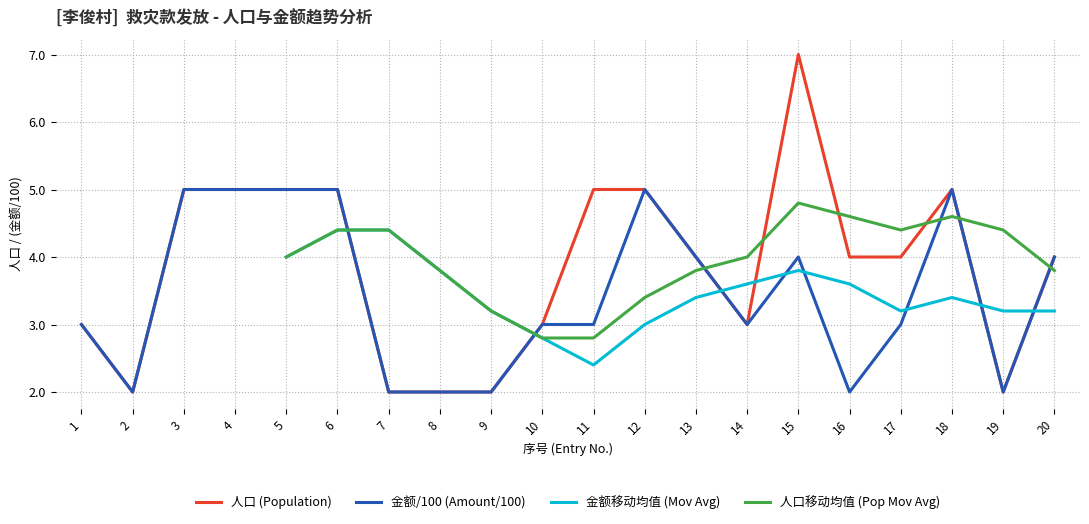

What is the approximate value of 金额/100 (Amount/100) at 12?

5